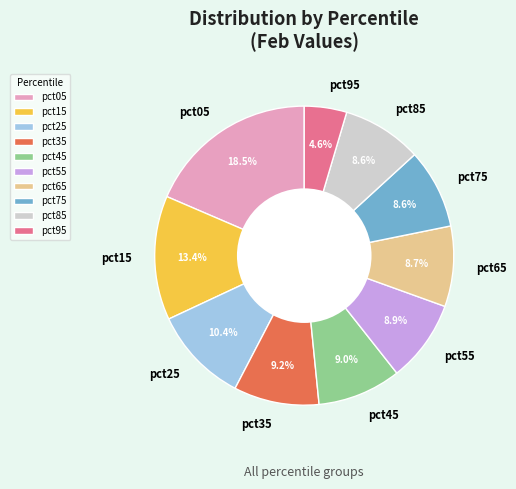

What is the smallest slice in the pie chart?

pct95